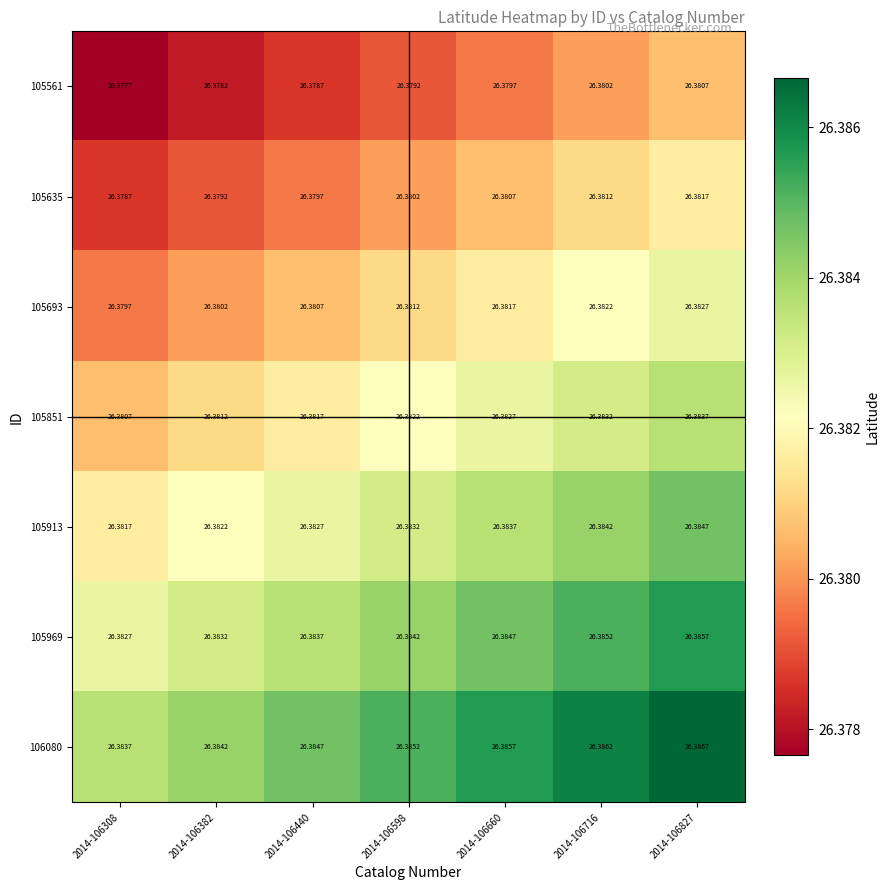

Which category has the lowest value across all series?

2014-106308